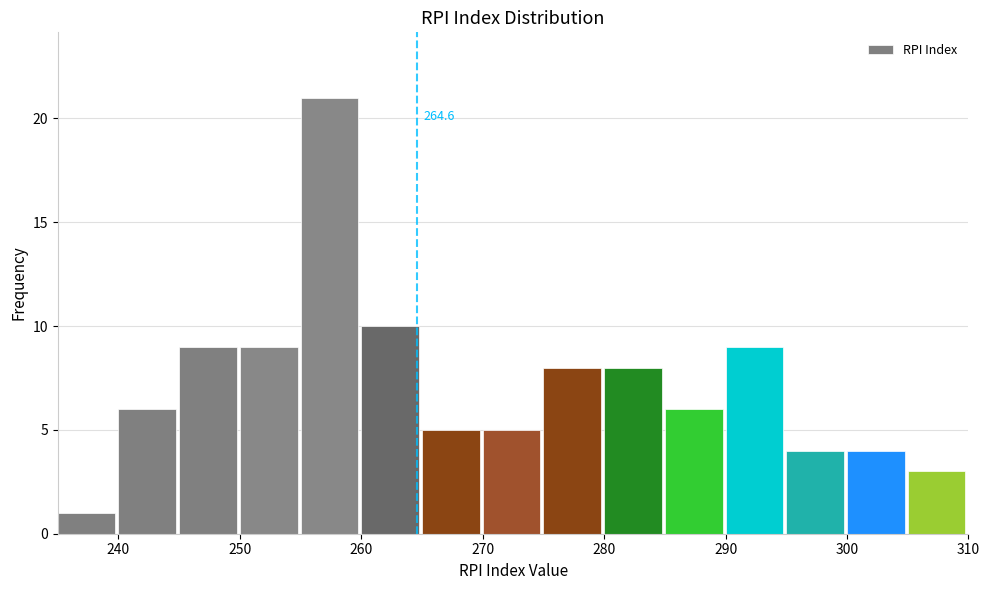

Over which range of the x-axis is the bar tallest?

255 to 260